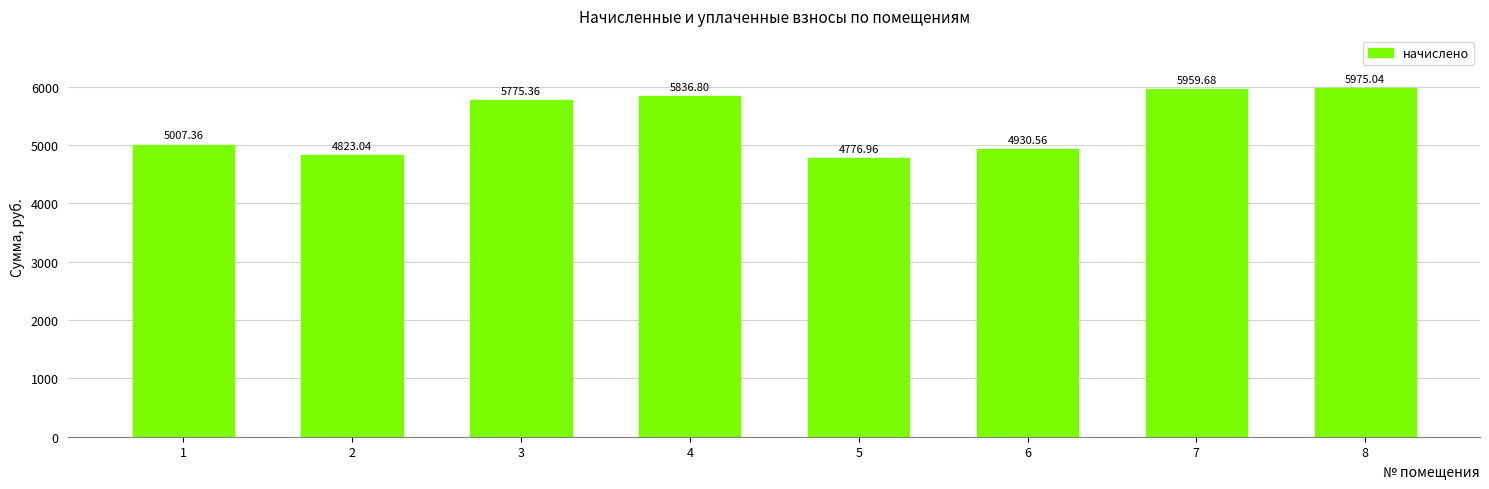

Between 5 and 3, which is larger?

3